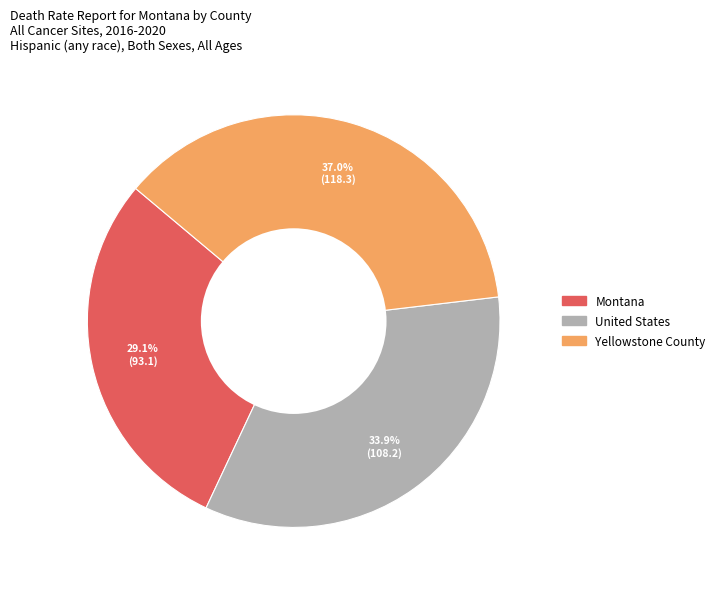

Combined, do United States and Yellowstone County account for over 50%?

Yes